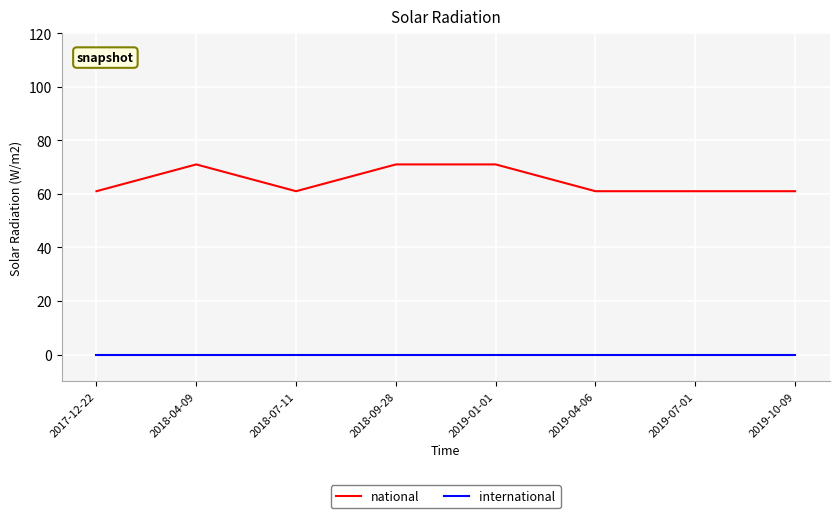

What is the difference between the maximum and minimum values in the national series?

10